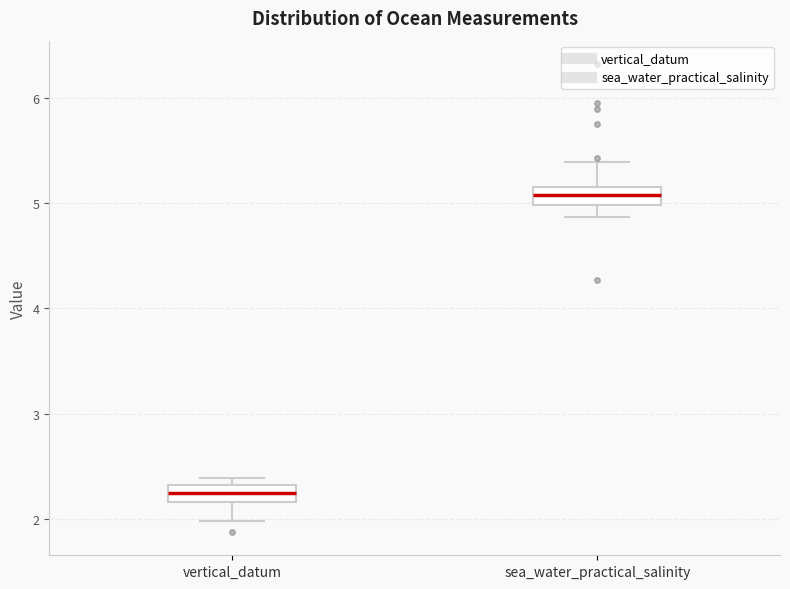

Reading left to right, read every box against the y-axis: the position of its median line, the range the box covers, and the ends of its whiskers. The values are not printed on the chart, so give them approximately, as read against the axis.

vertical_datum: median 2.2 (inside the box), box 2.2 to 2.3, whiskers 2.0 to 2.4
sea_water_practical_salinity: median 5.1, box 5.0 to 5.2, whiskers 4.9 to 5.4